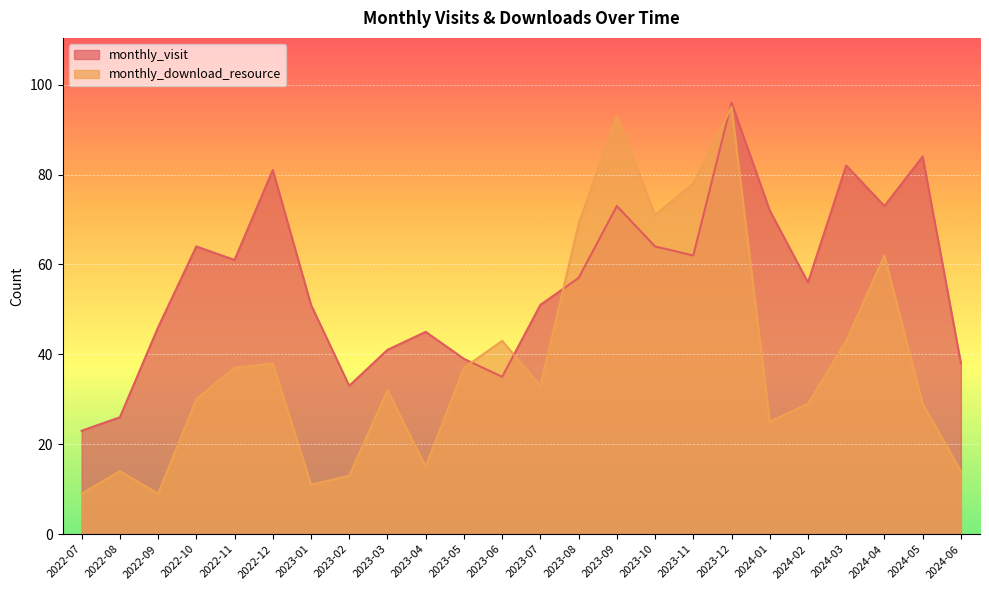

What is the difference between the second highest and minimum values in the monthly_download_resource series?

84